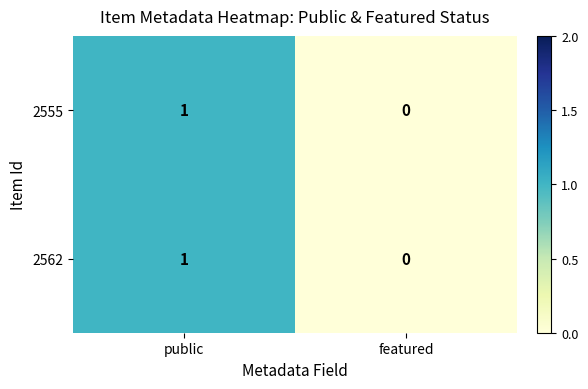

Which category has the lowest value across all series?

featured